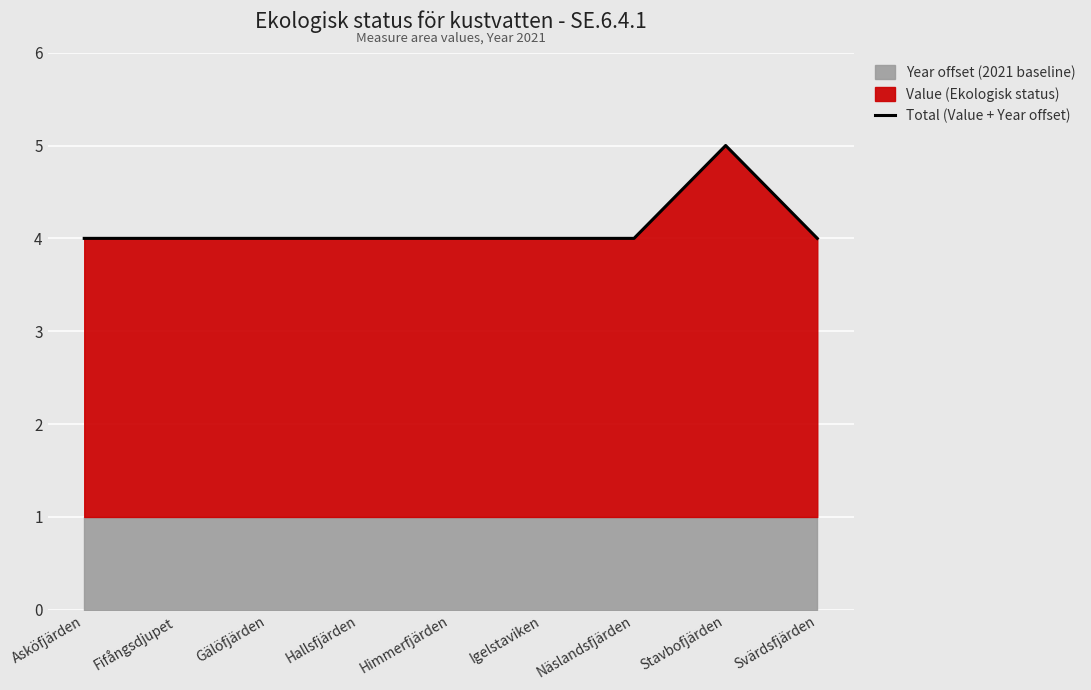

Which category has the lowest value across all series?

Asköfjärden